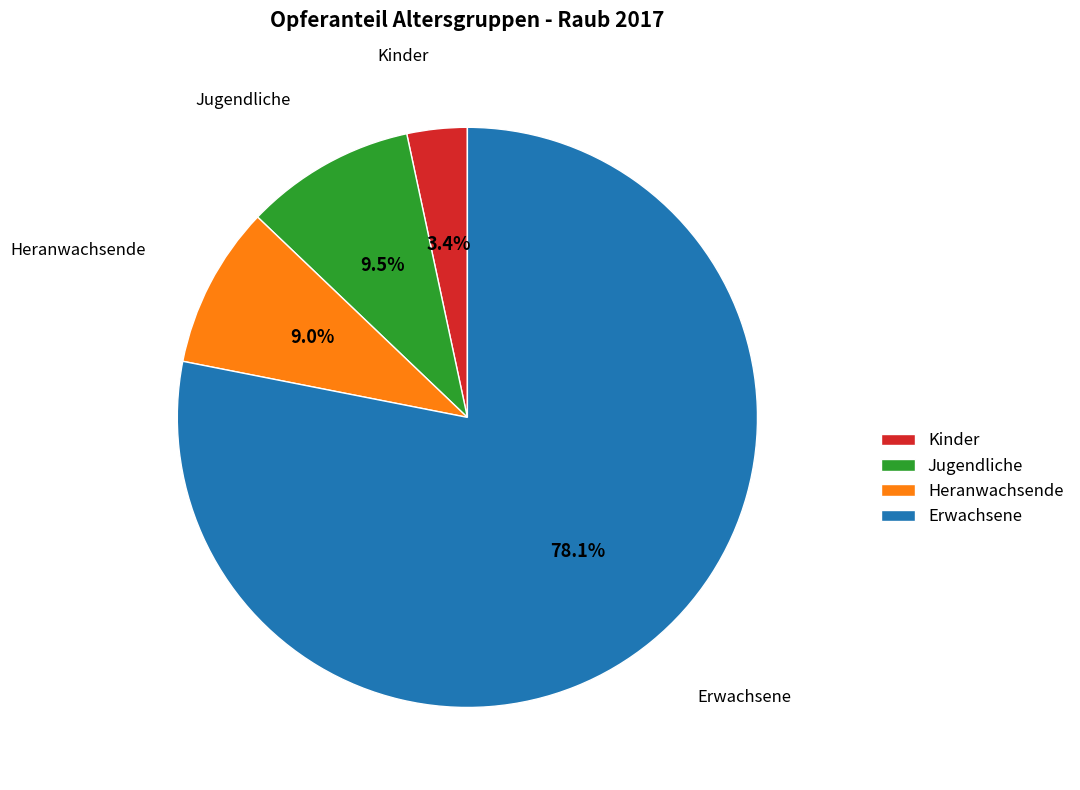

How many slices are in this pie chart?

4